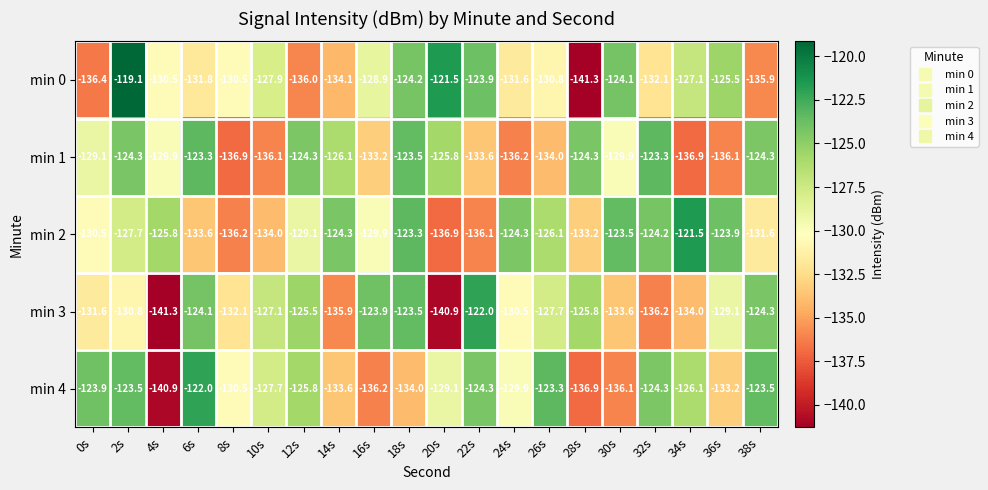

Rank the categories by min 3 value from lowest to highest.

4s, 20s, 32s, 14s, 34s, 30s, 8s, 0s, 2s, 24s, 36s, 26s, 10s, 28s, 12s, 38s, 6s, 16s, 18s, 22s